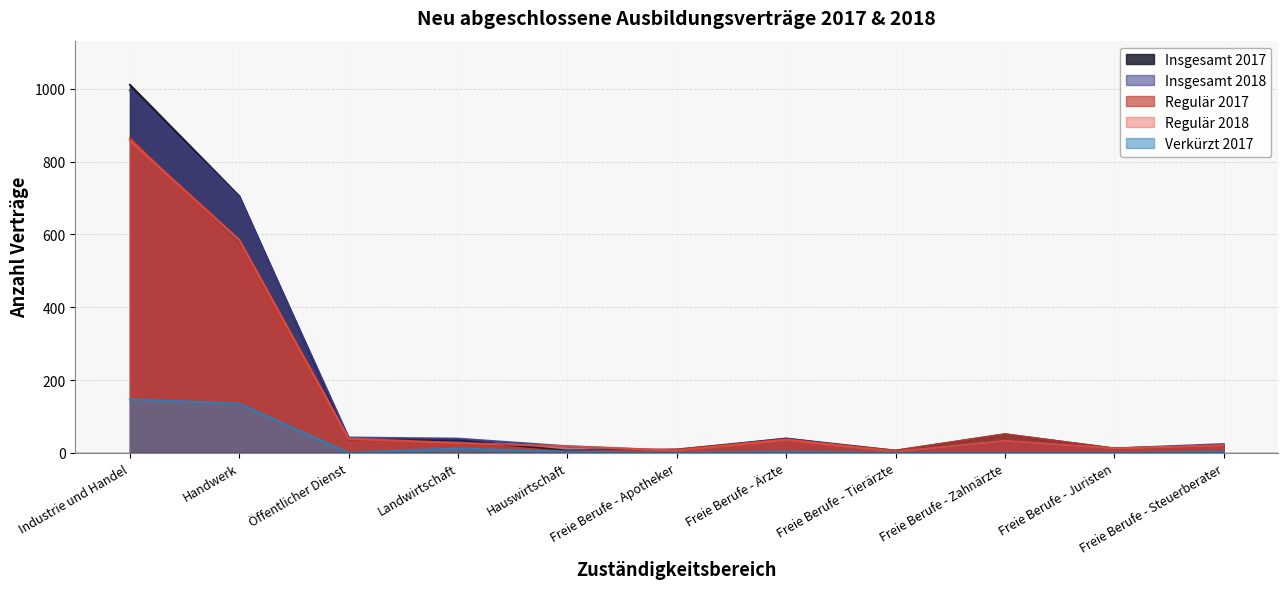

How many distinct data groups are displayed?

5